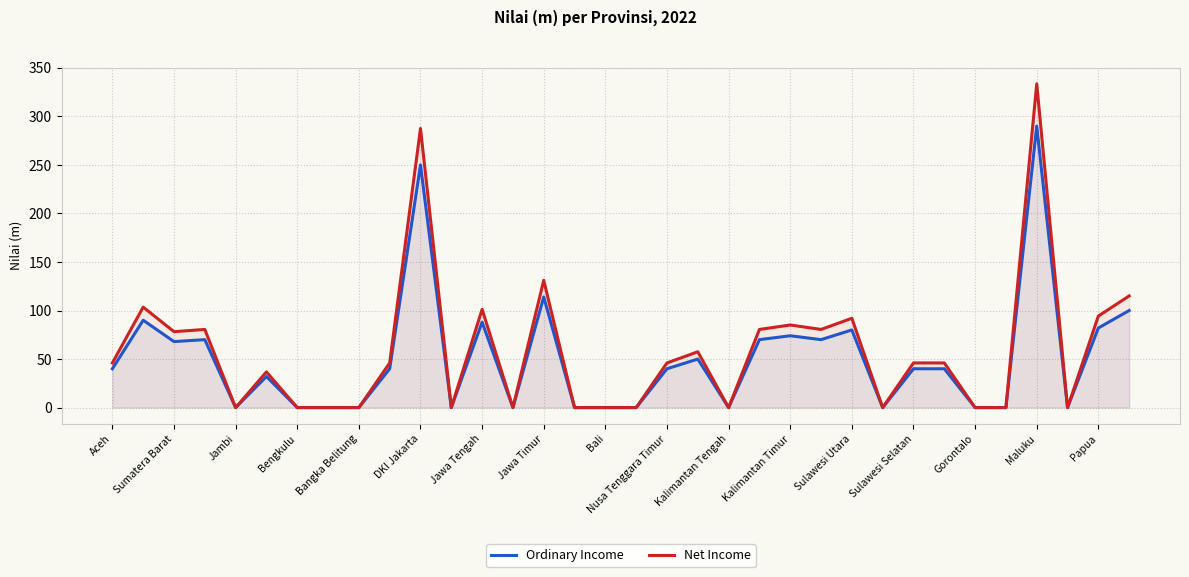

The Ordinary Income series shows 62.3 at 27. True or false?

False